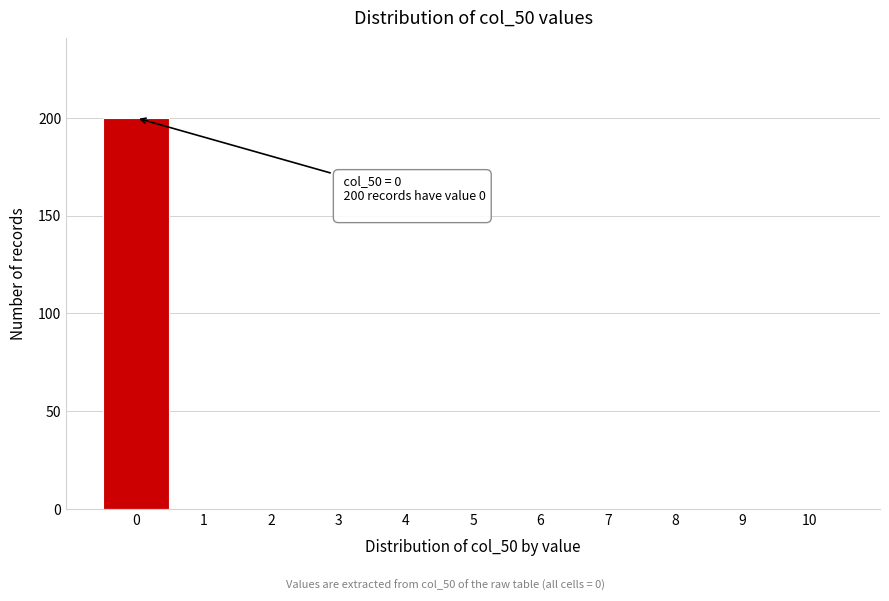

Reading left to right, list all the values displayed in this chart.

0=200	1=0	2=0	3=0	4=0	5=0	6=0	7=0	8=0	9=0	10=0